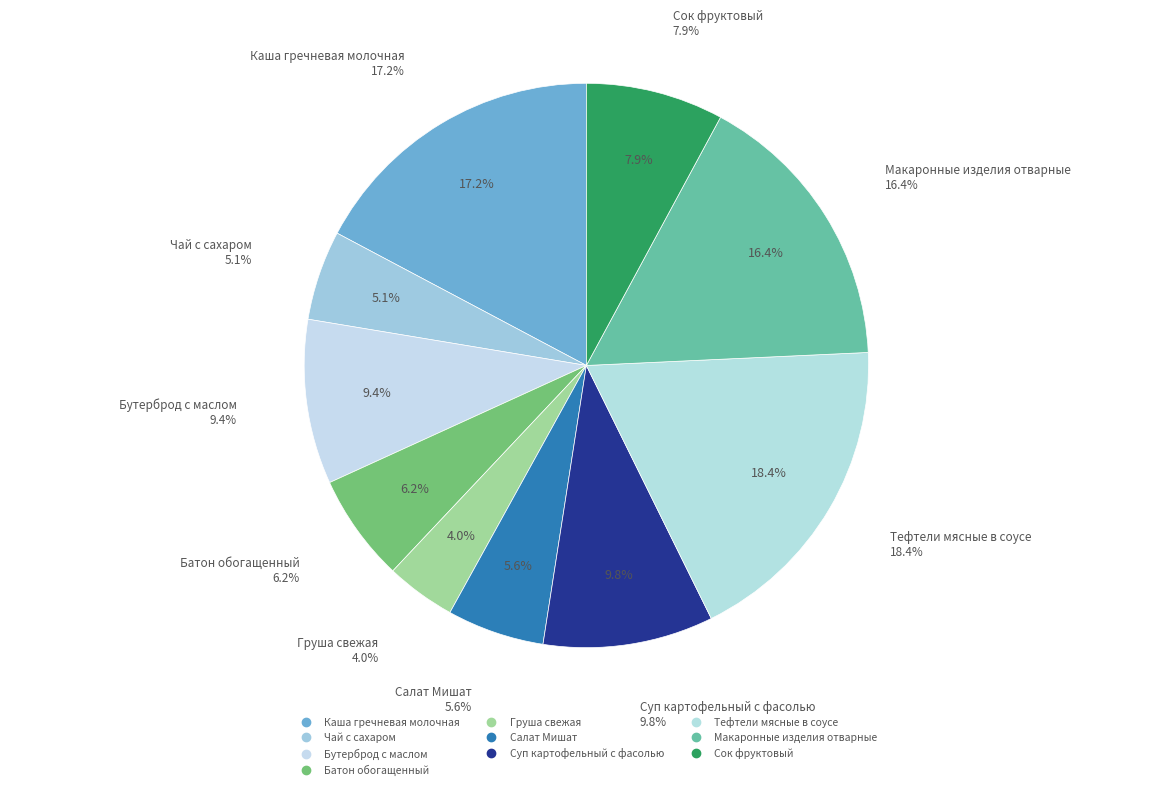

To the nearest percent, what portion does Батон обогащенный represent?

6%